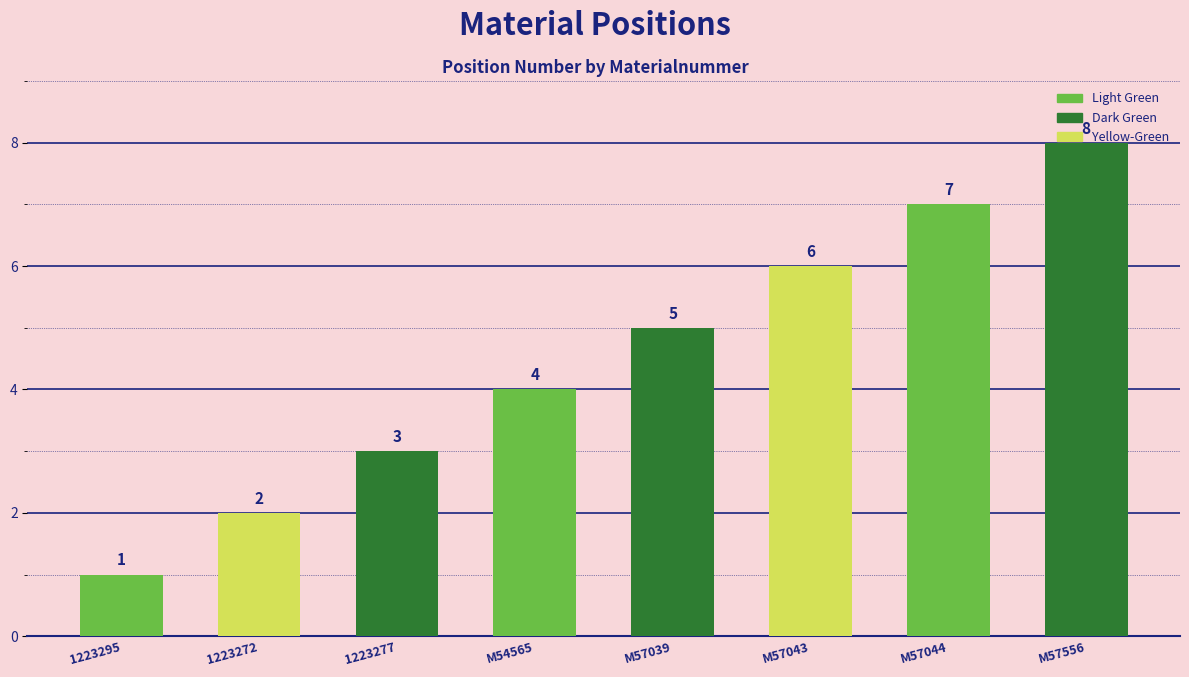

How many values are between 3 and 7?

5